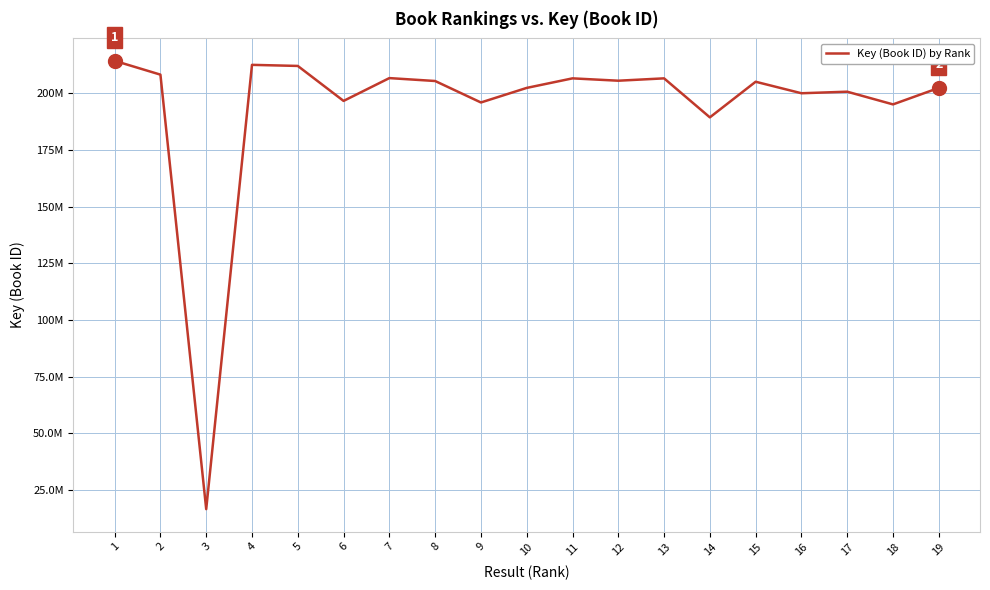

What is the difference between the maximum and minimum values?

197602931